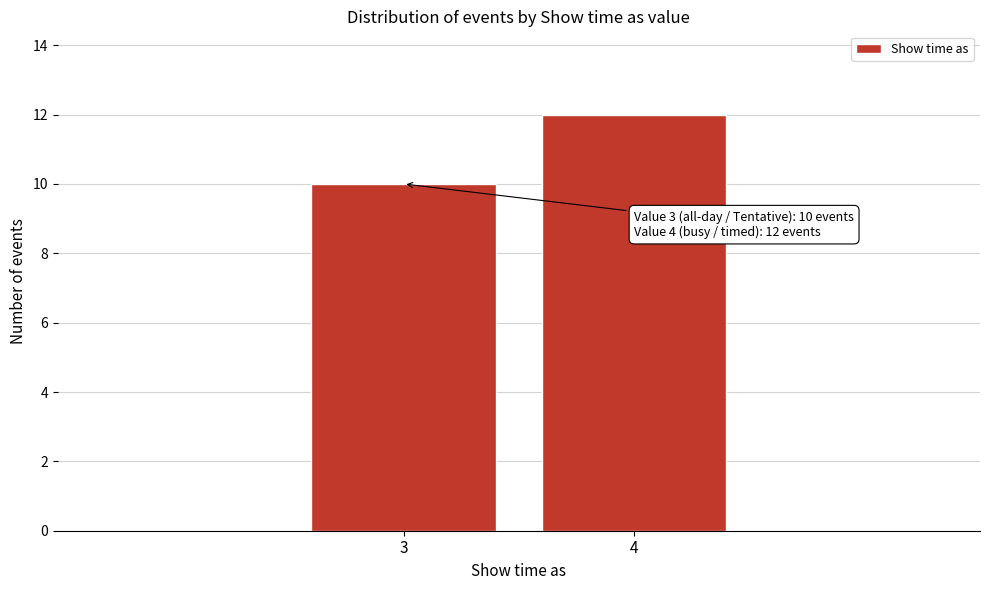

Reading left to right, transcribe all the data shown in this chart.

10	12